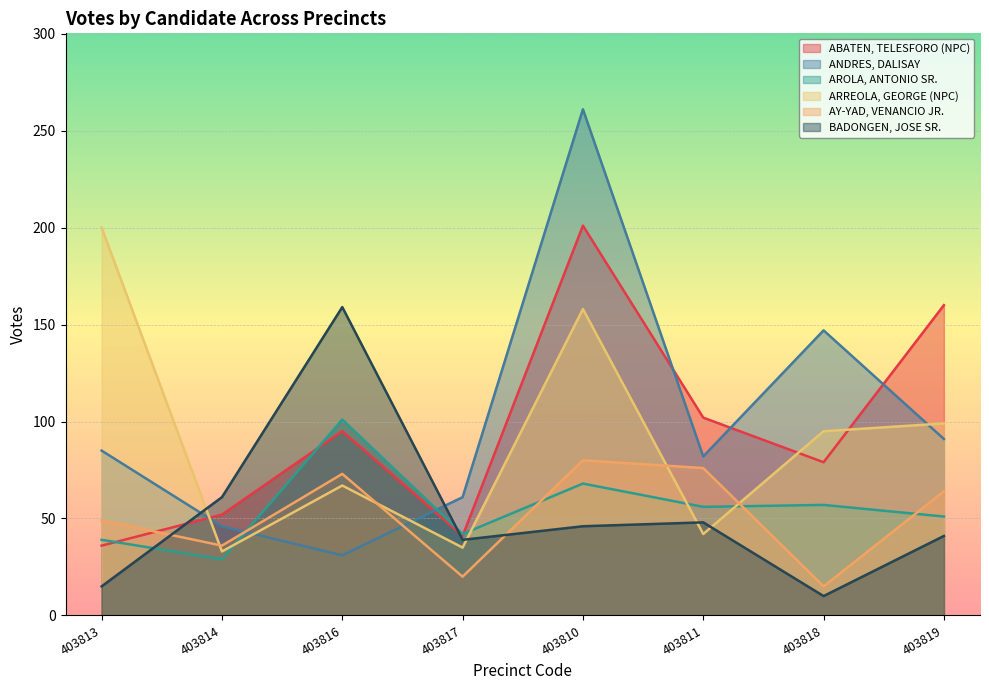

What is the difference between the second highest and minimum values in the AY-YAD, VENANCIO JR. series?

61